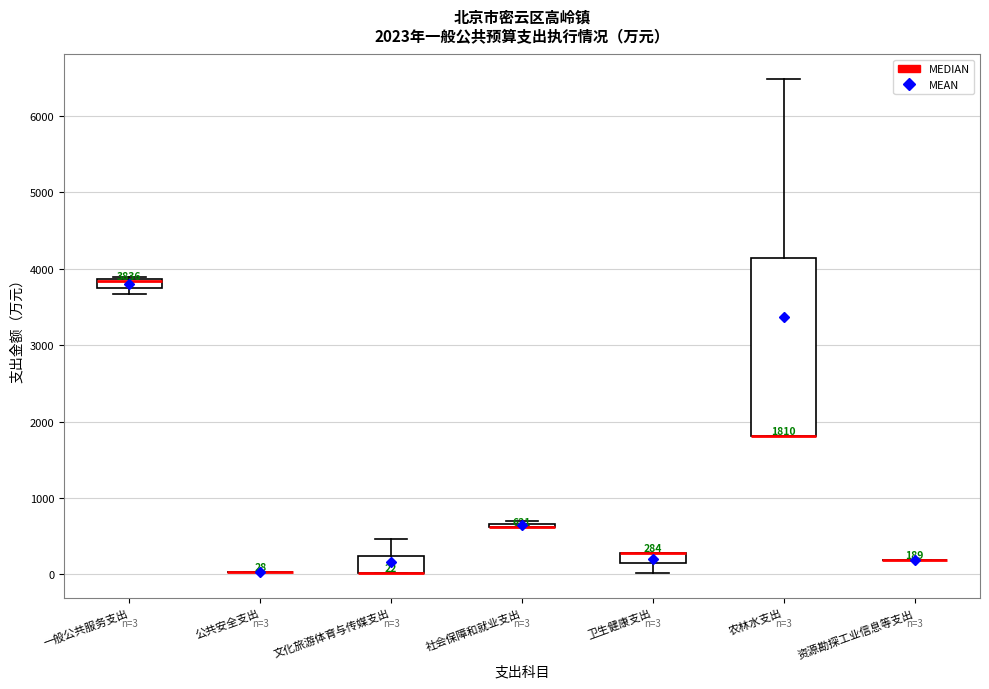

Comparing the boxes themselves (not the whiskers), which one is the tallest?

农林水支出